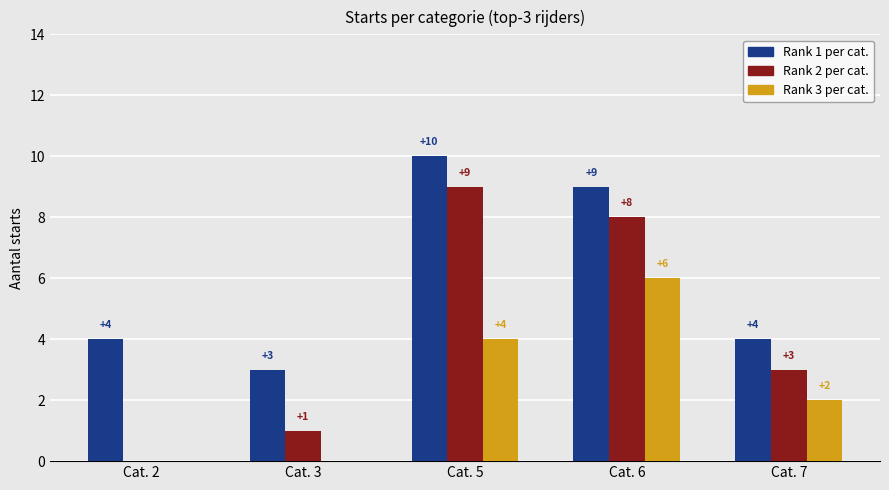

At which category does the chart reach its peak across all series?

Cat. 5